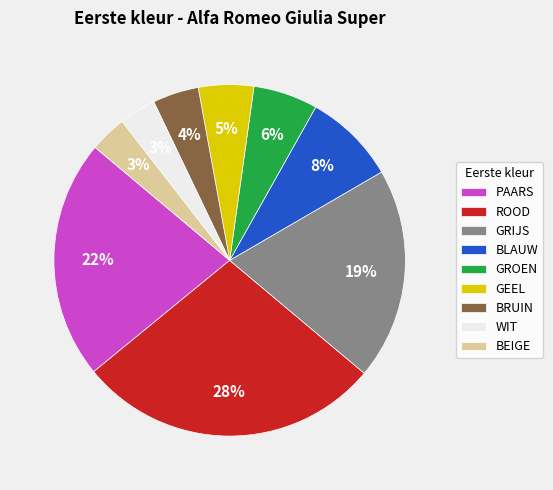

To the nearest percent, what portion does WIT represent?

3%